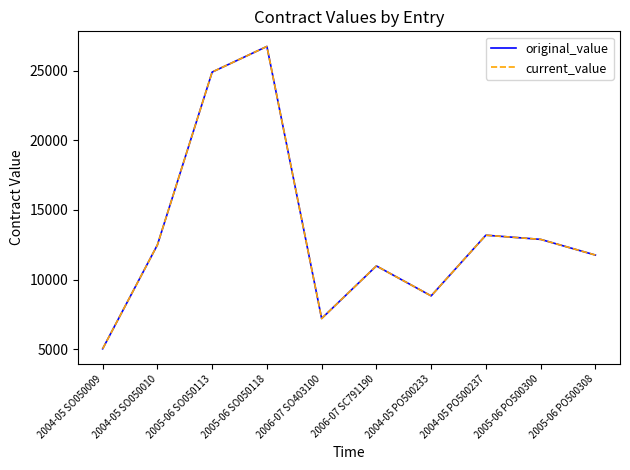

Rank the series at 2005-06 PO500300 from highest to lowest value.

original_value, current_value